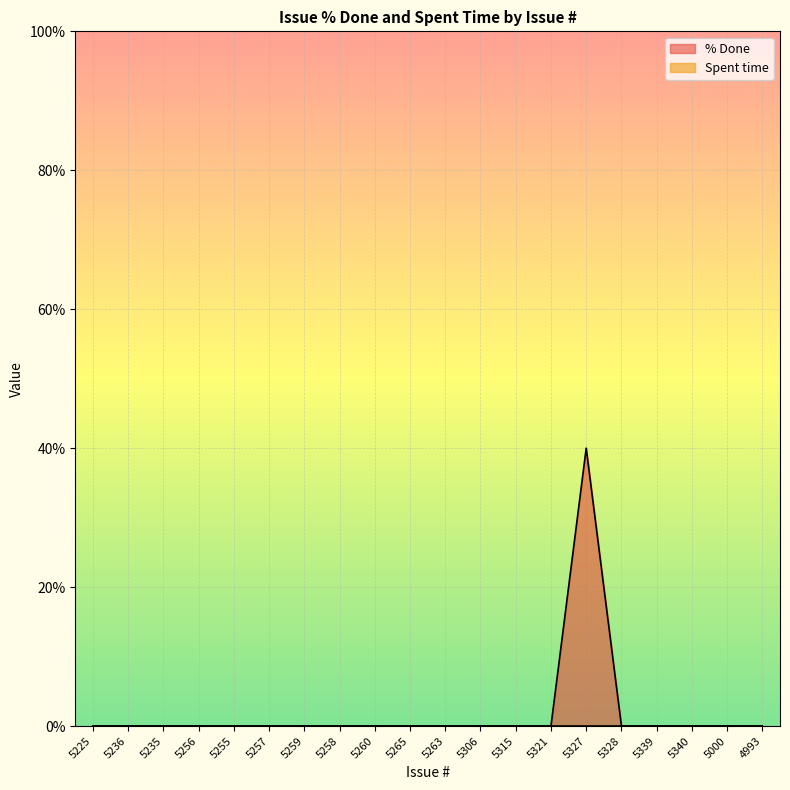

At which category does the chart reach its peak across all series?

5327